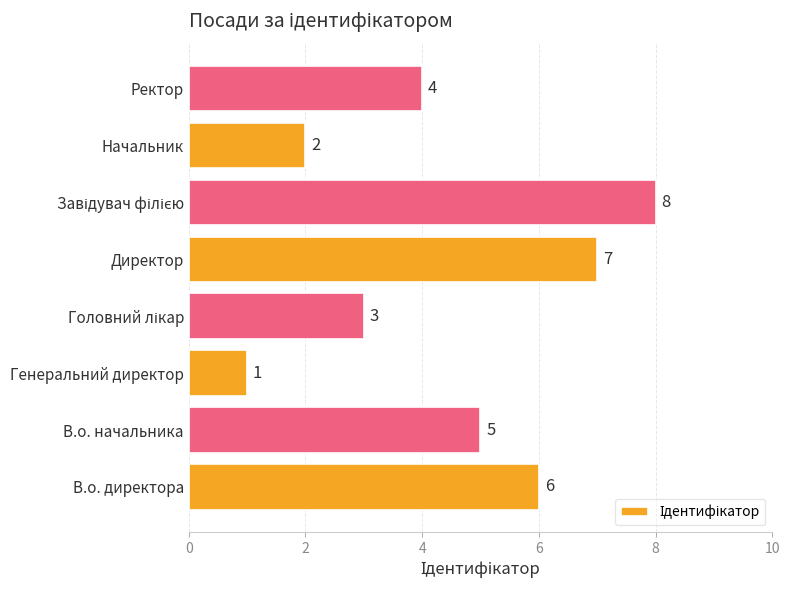

How many values are between 3 and 7?

5